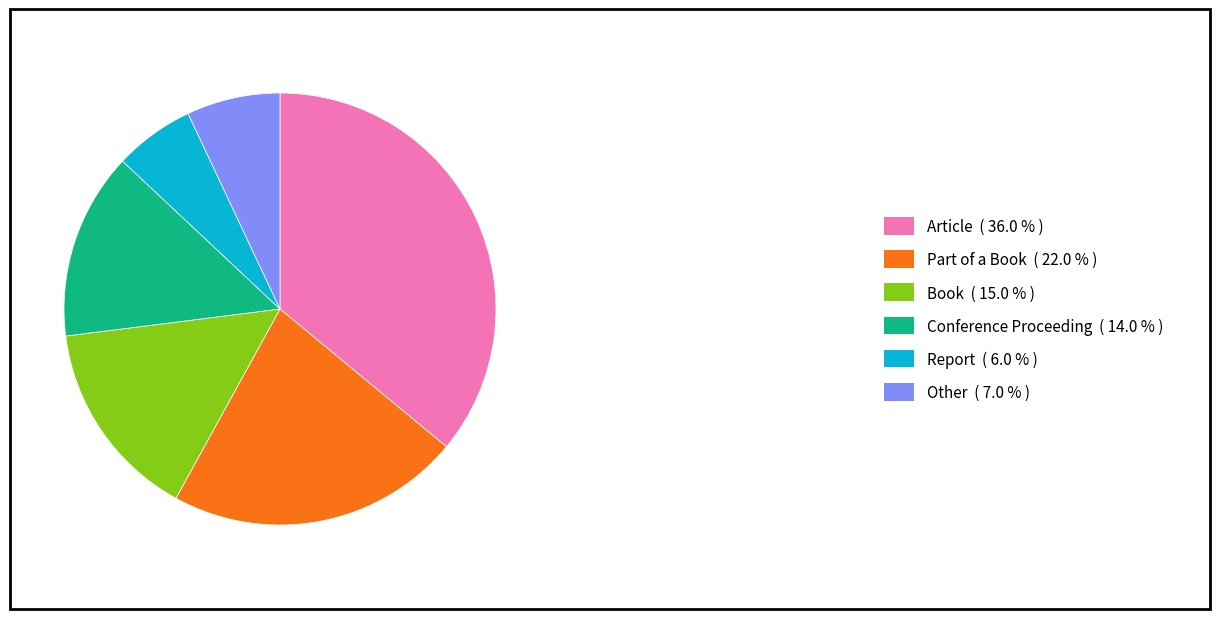

Combined, do Book ( 15.0 % ) and Conference Proceeding ( 14.0 % ) account for over 50%?

No